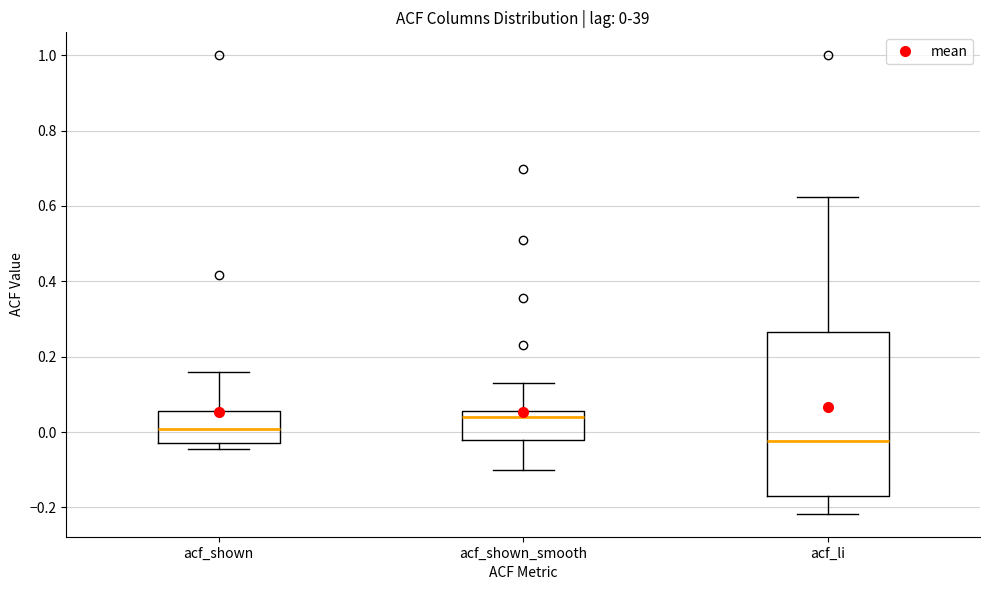

Which box is the tallest, from its lower edge to its upper edge?

acf_li